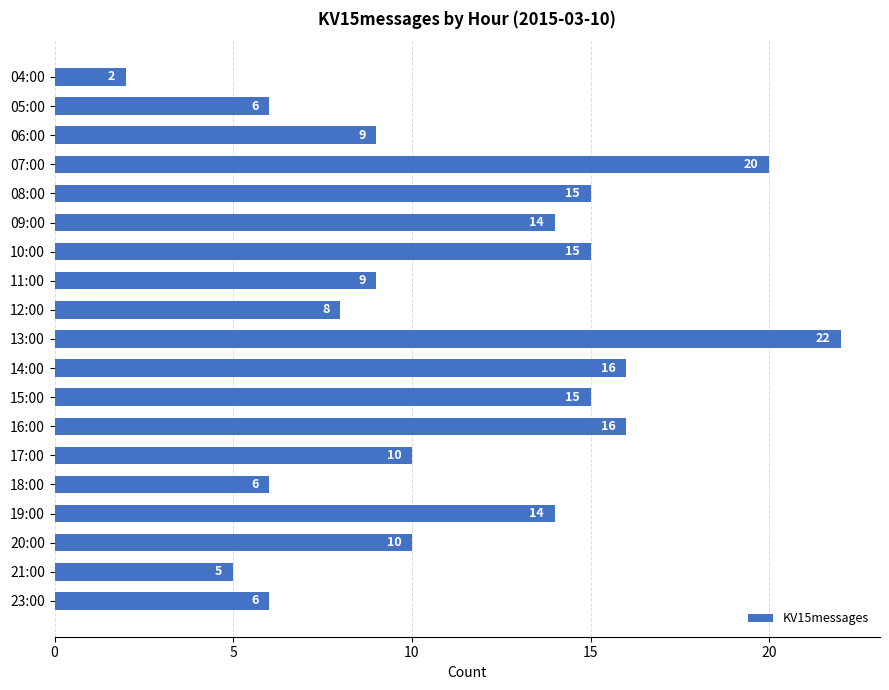

The chart shows a value of 26 at 16:00. True or false?

False